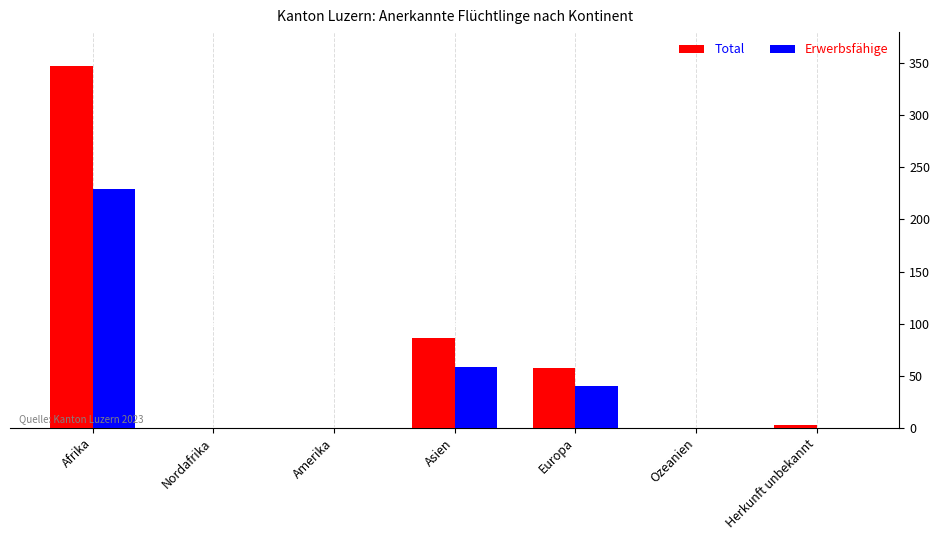

Between Afrika and Amerika, which series saw the biggest shift?

Total